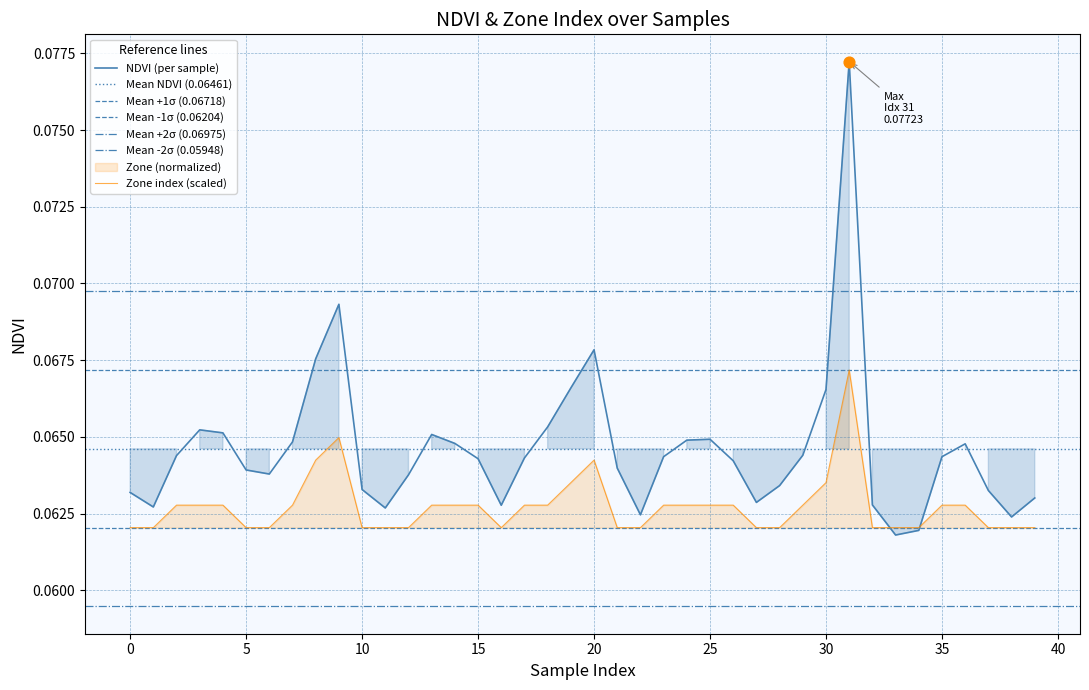

Which series has the largest total across all categories?

NDVI